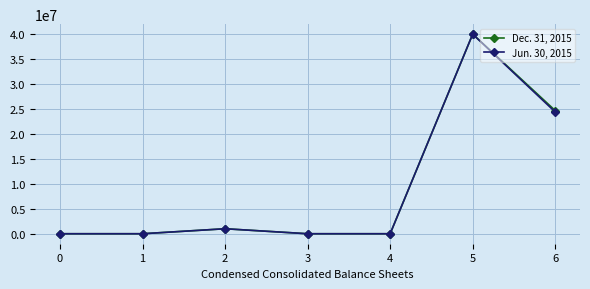

At which category is the sum across all series the highest?

5